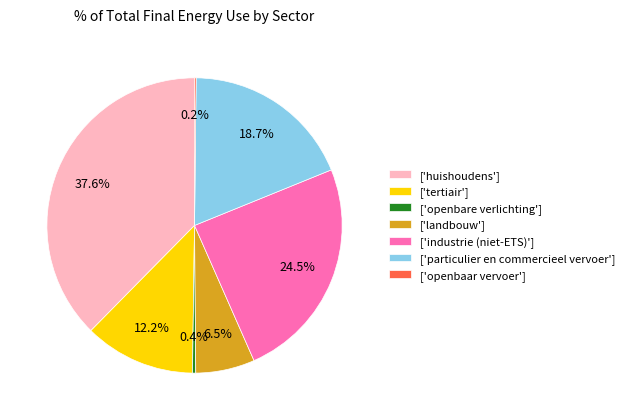

What is the largest slice in the pie chart?

['huishoudens']